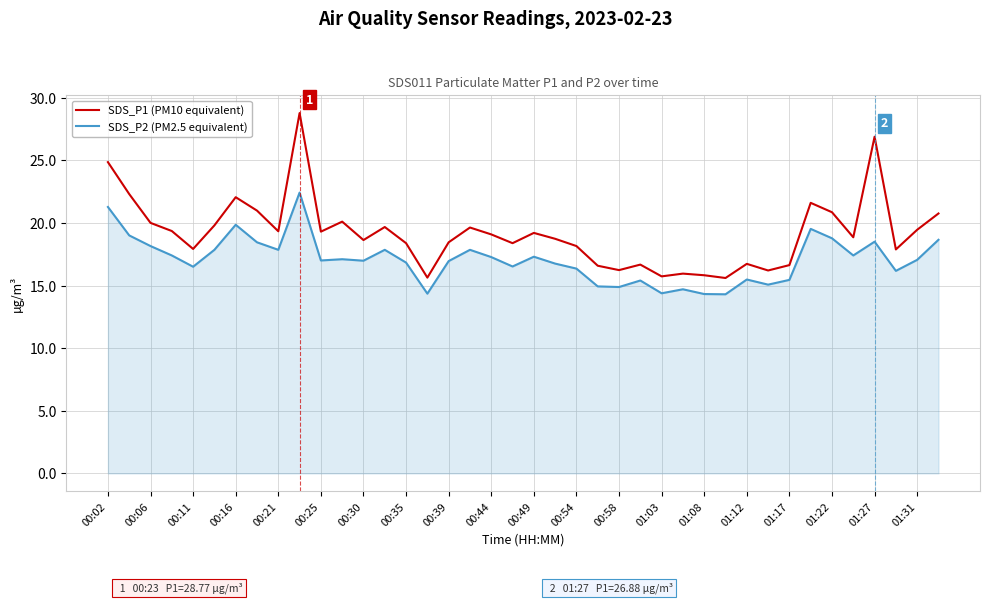

Which series has the largest total across all categories?

SDS_P1 (PM10 equivalent)